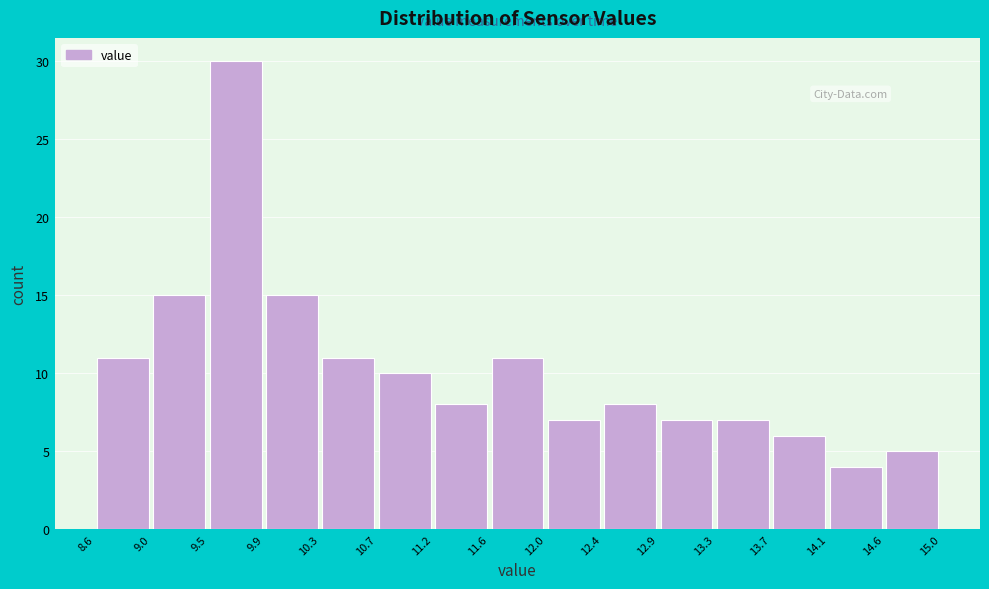

Reading left to right, transcribe this chart: for each bar, give the range it covers on the x-axis and its height. The values are not printed on the chart, so give them approximately, as read against the axis.

8.6 to 9.0: 11
9.0 to 9.5: 15
9.5 to 9.9: 30
9.9 to 10.3: 15
10.3 to 10.7: 11
10.7 to 11.2: 10
11.2 to 11.6: 8
11.6 to 12.0: 11
12.0 to 12.4: 7
12.4 to 12.9: 8
12.9 to 13.3: 7
13.3 to 13.7: 7
13.7 to 14.1: 6
14.1 to 14.6: 4
14.6 to 15.0: 5